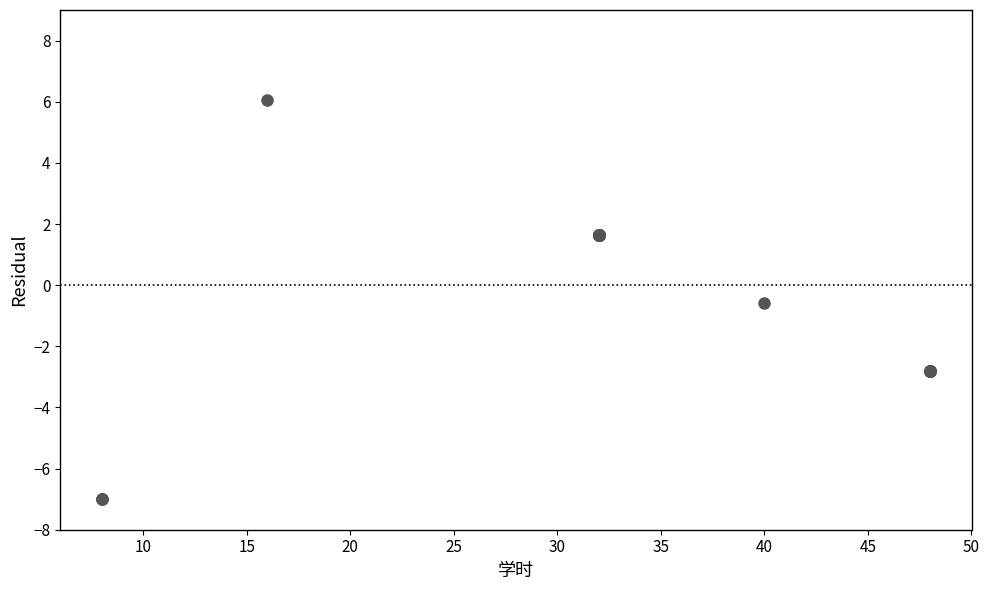

What Y value in the scatter plot is closest to 0?

-0.6